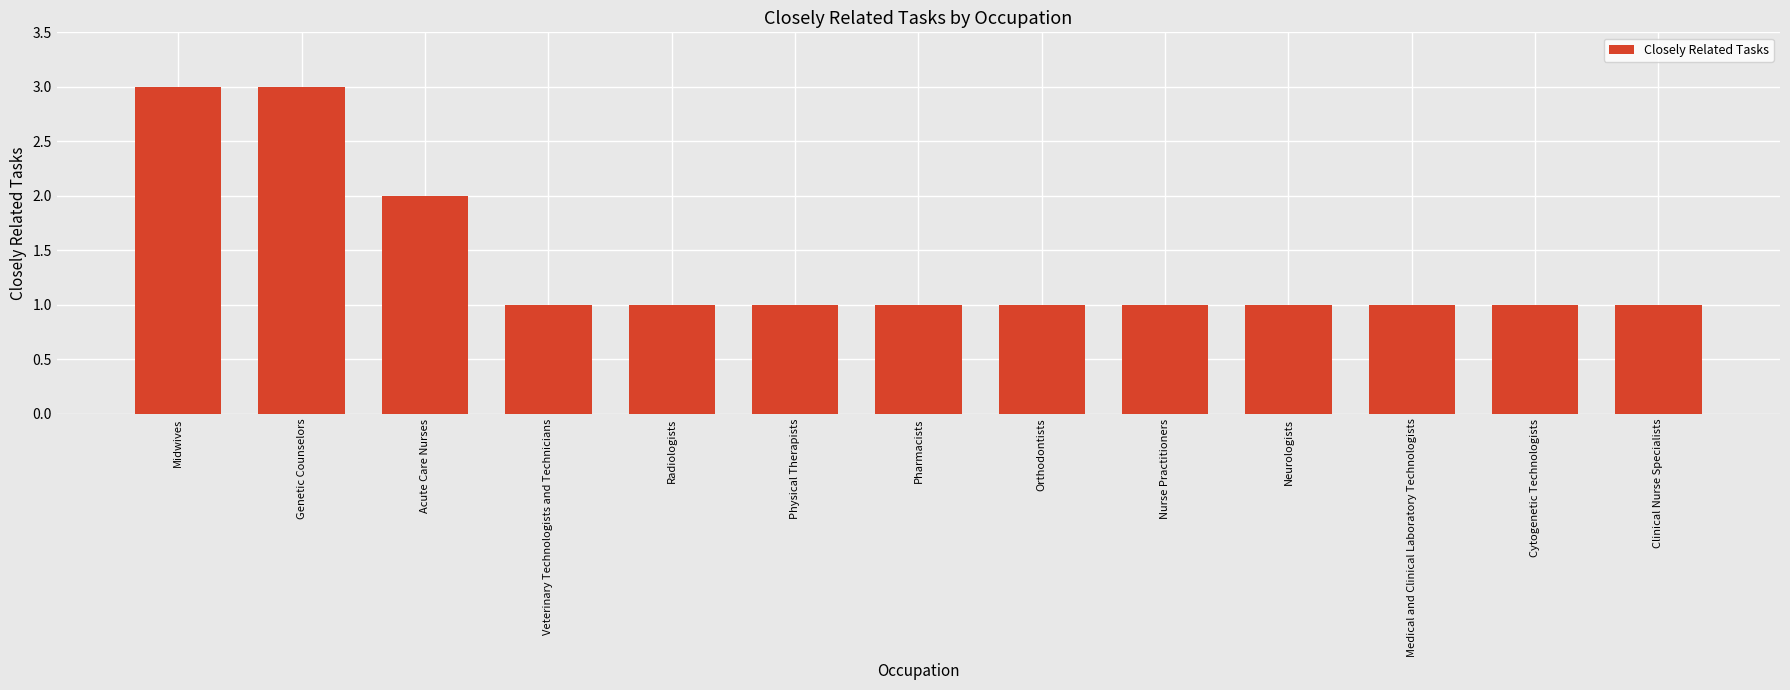

Reading left to right, list all the values displayed in this chart.

3	3	2	1	1	1	1	1	1	1	1	1	1